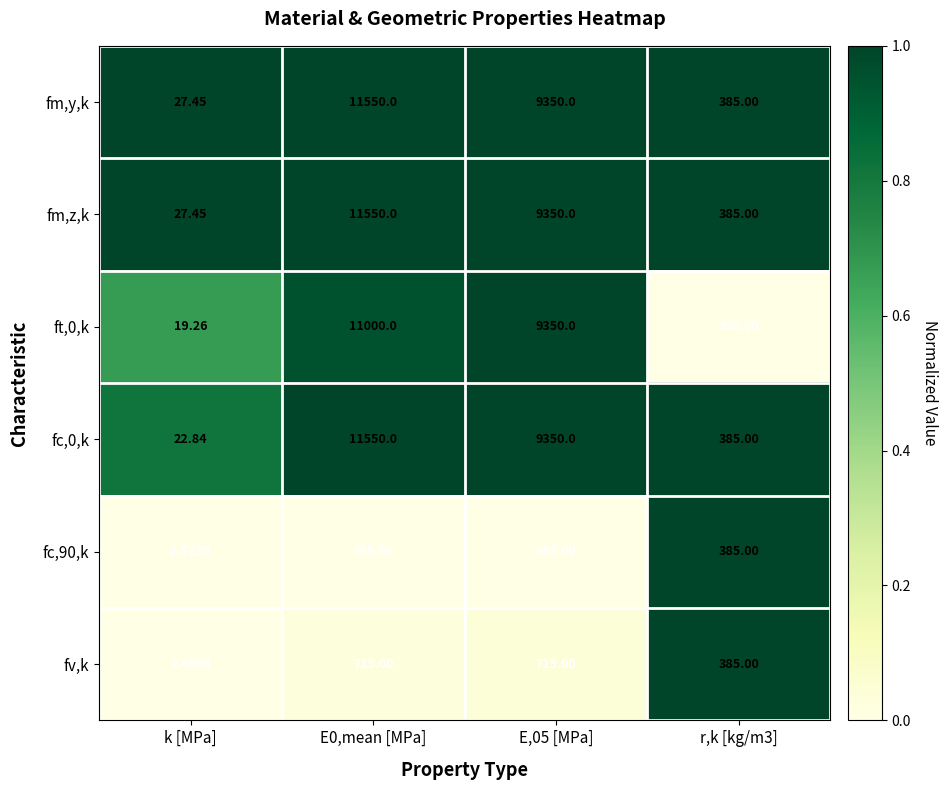

At which category does the chart reach its minimum across all series?

k [MPa]